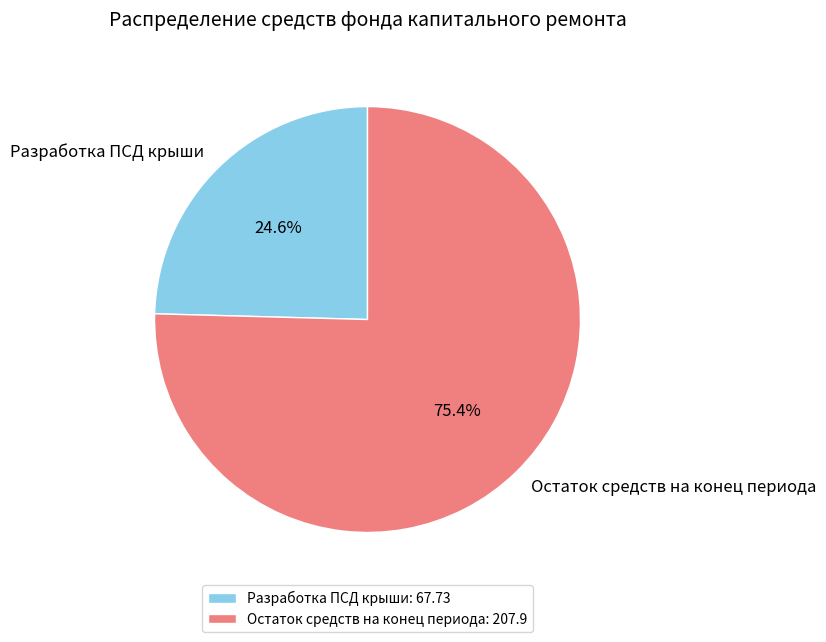

Which has a higher value, Остаток средств на конец периода or Разработка ПСД крыши?

Остаток средств на конец периода